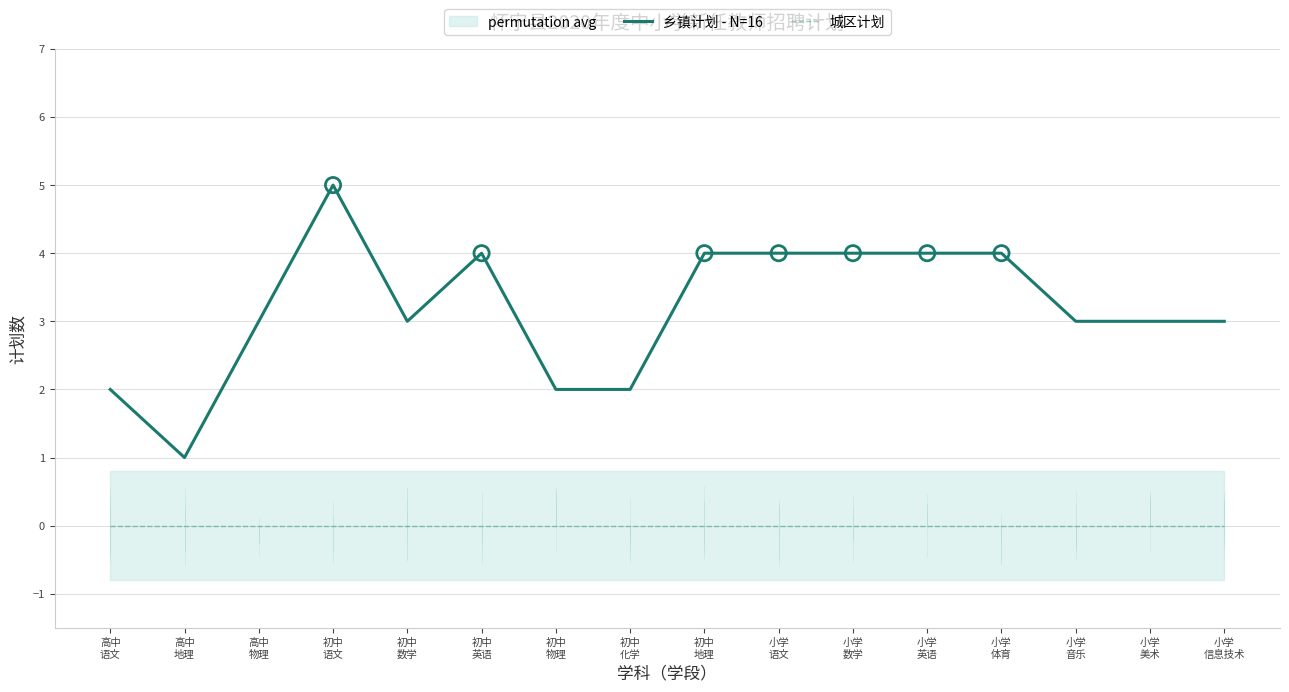

What is the total value across all series at 初中
数学?

3